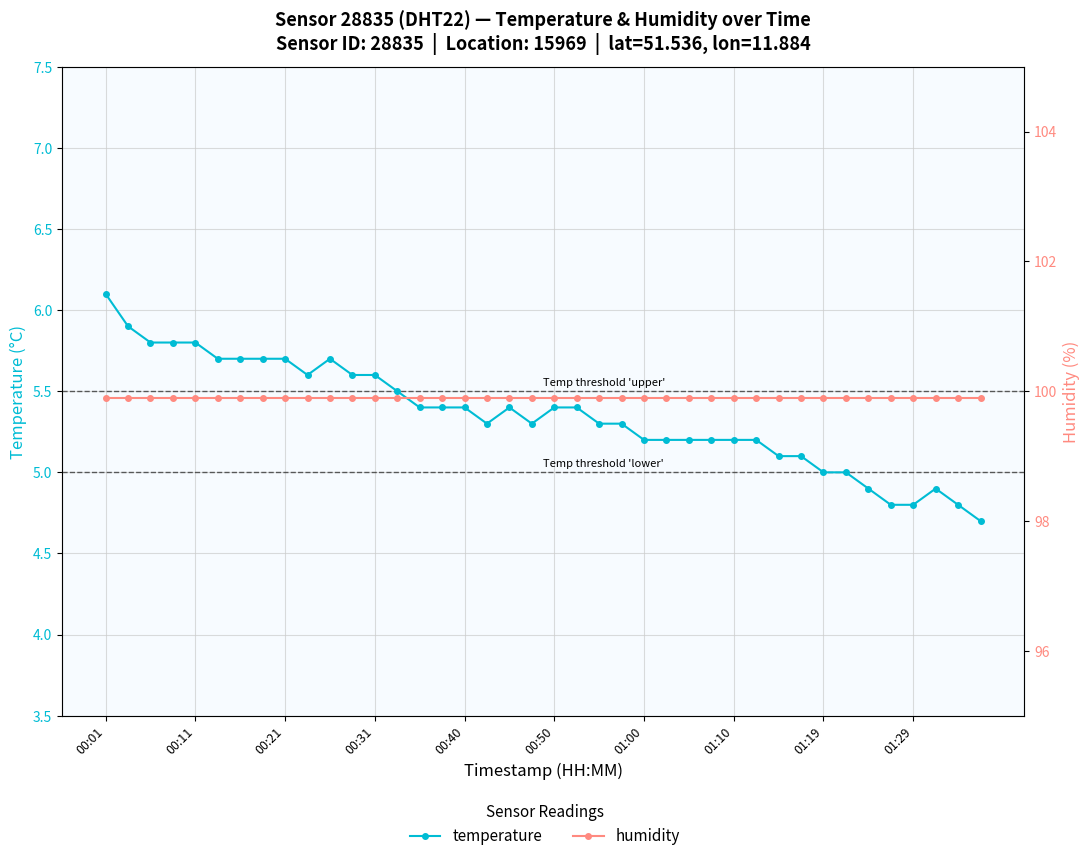

Does the chart display data point markers on the line(s)?

Yes